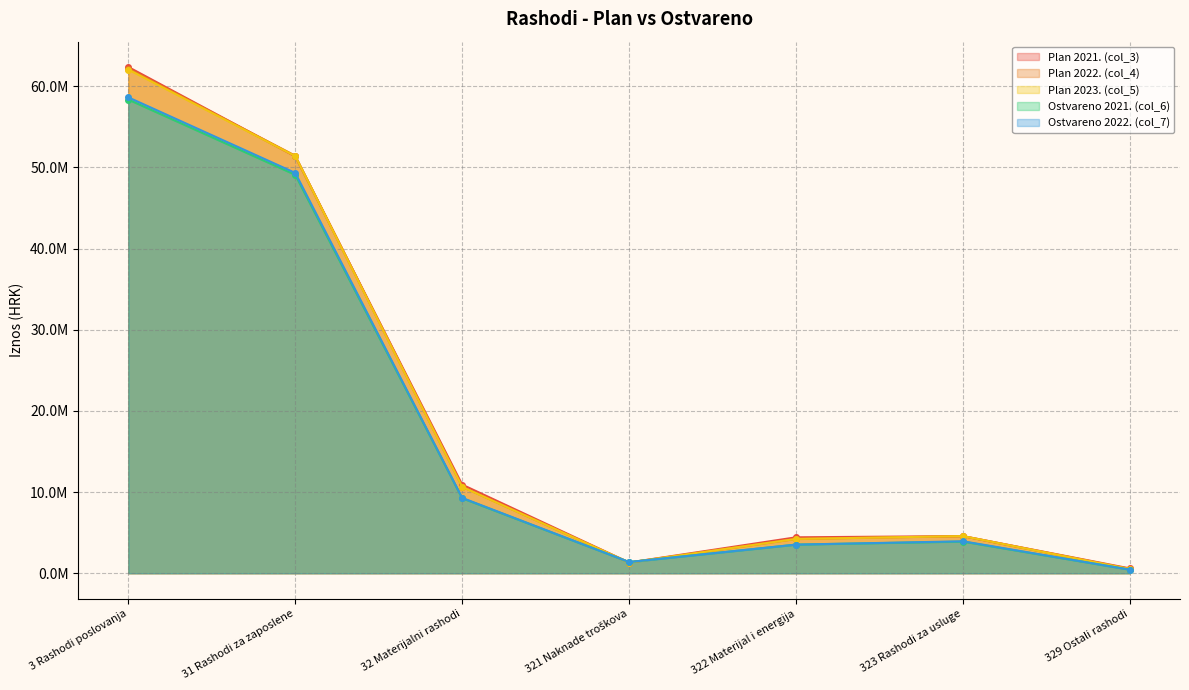

Reading left to right, what are all the values shown in this chart?

Plan 2021. (col_3): 62376513	51361960	10916953	1320800	4427658	4575295	593200
Plan 2022. (col_4): 62162885	51448332	10656953	1320800	4227658	4575295	533200
Plan 2023. (col_5): 62057153	51394200	10636953	1320800	4227658	4575295	513200
Ostvareno 2021. (col_6): 58360969	49092805	9242164	1379700	3527600	3897204	437660
Ostvareno 2022. (col_7): 58634476	49326312	9282164	1379700	3527600	3937204	437660